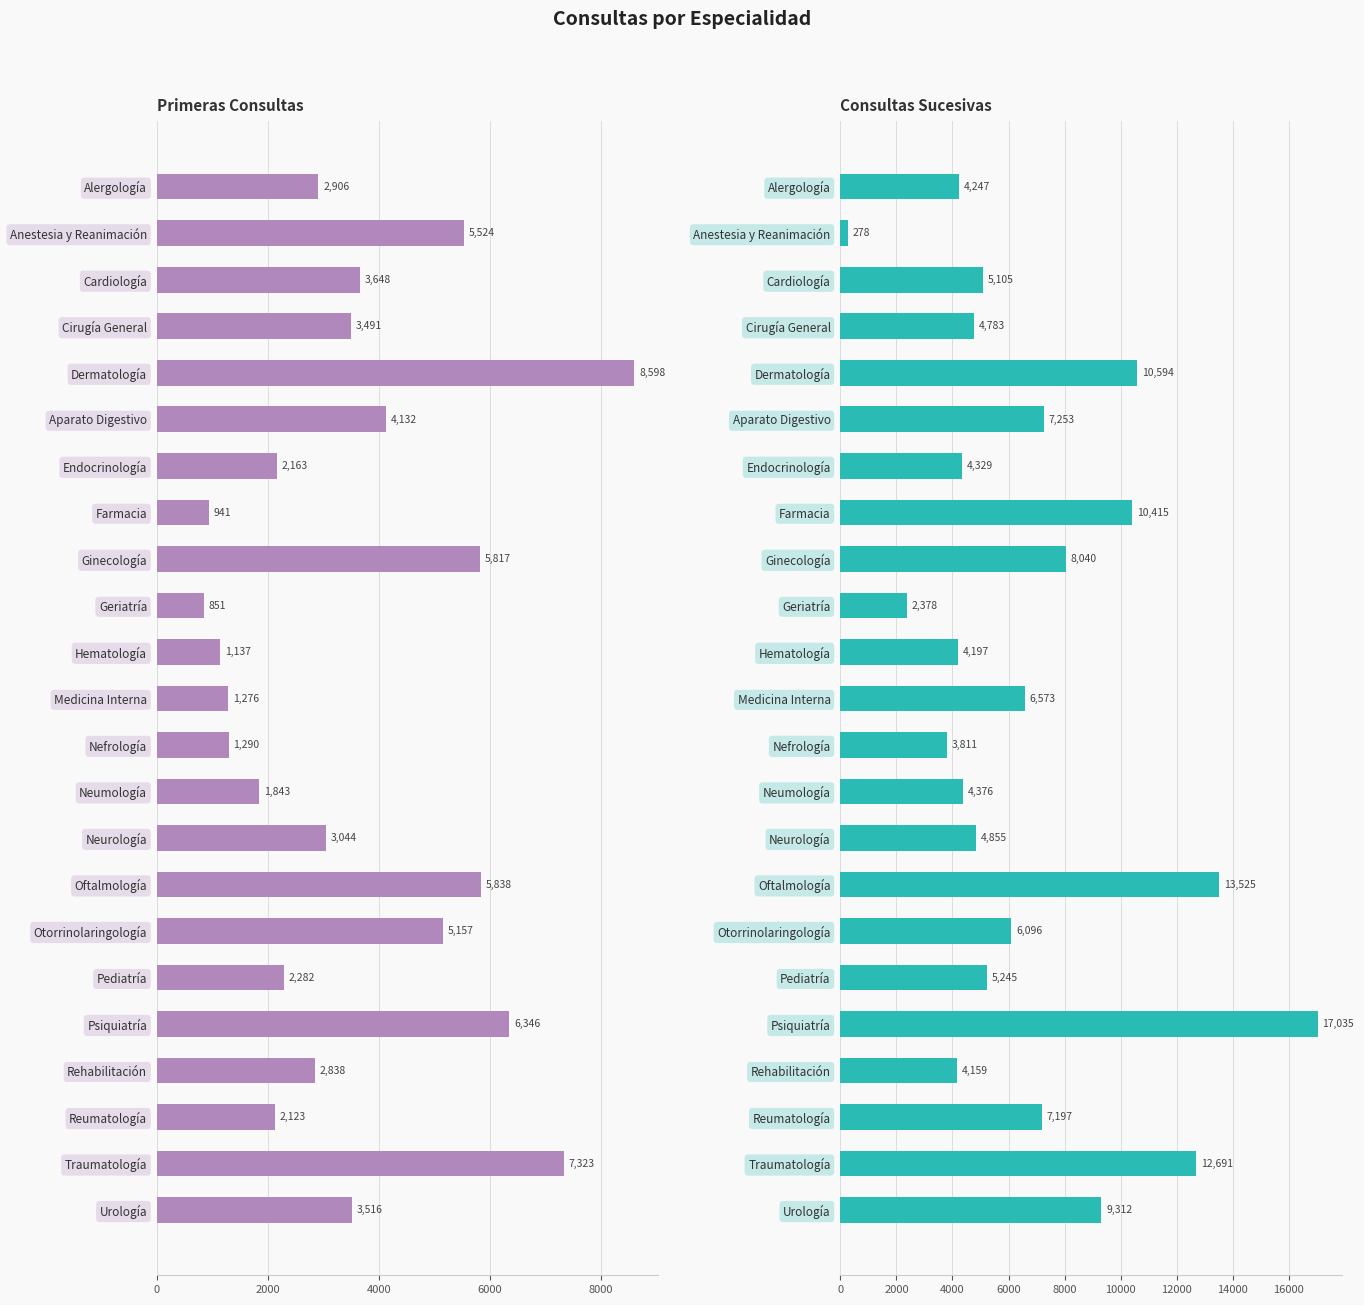

Which has a higher value, Aparato Digestivo or Cirugía General?

Aparato Digestivo